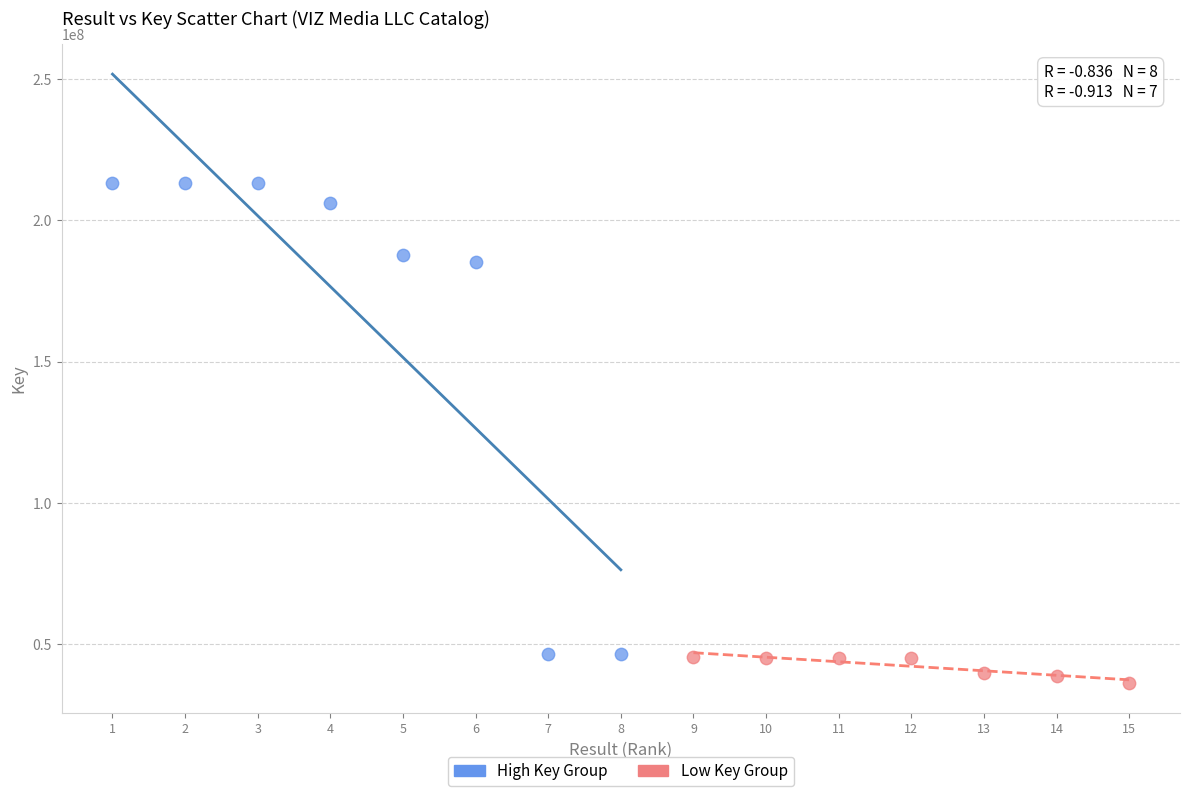

Which series reaches the maximum Y coordinate?

High Key Group